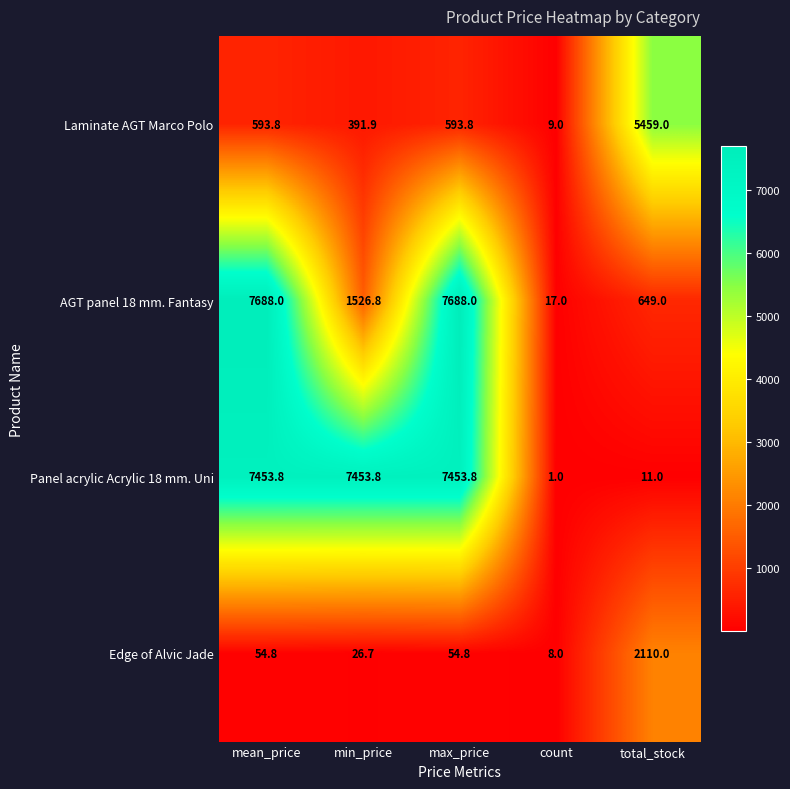

Which category has the lowest value across all series?

count